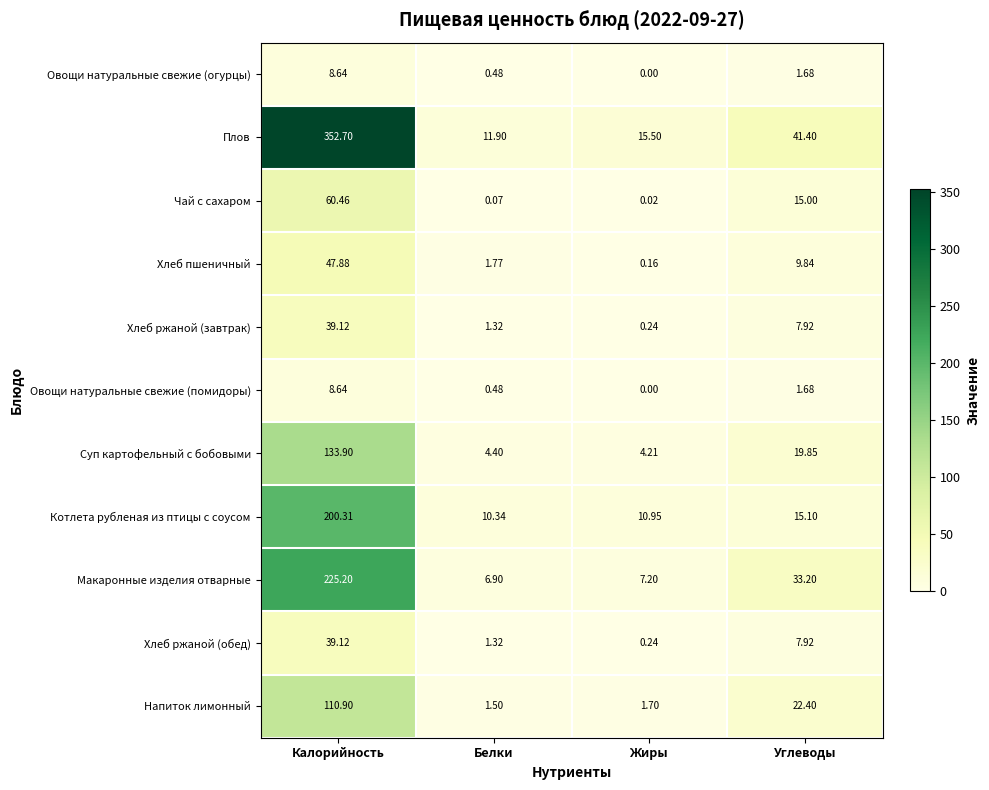

Where does the Овощи натуральные свежие (помидоры) series first go above 1?

Калорийность